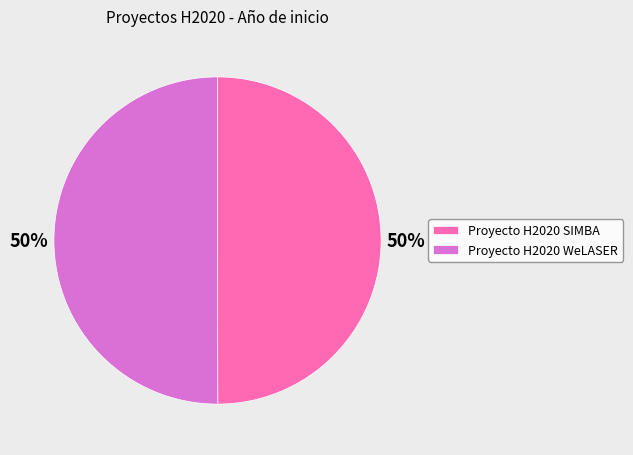

Approximately how many times larger is the value at Proyecto H2020 SIMBA compared to Proyecto H2020 WeLASER?

1.0